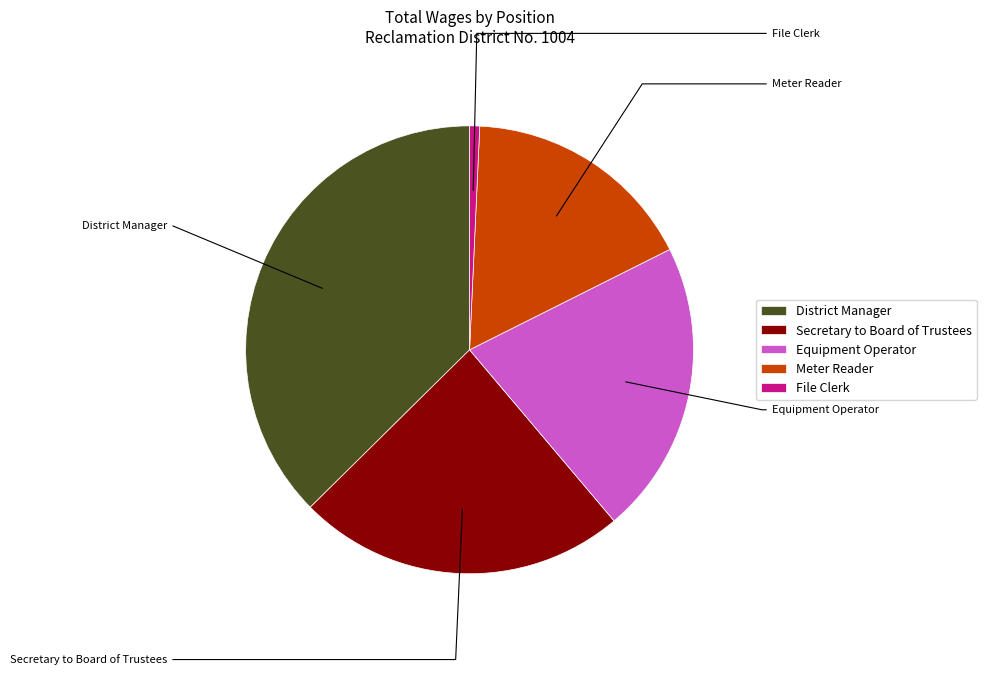

The Secretary to Board of Trustees slice represents 24% of the pie. True or false?

True